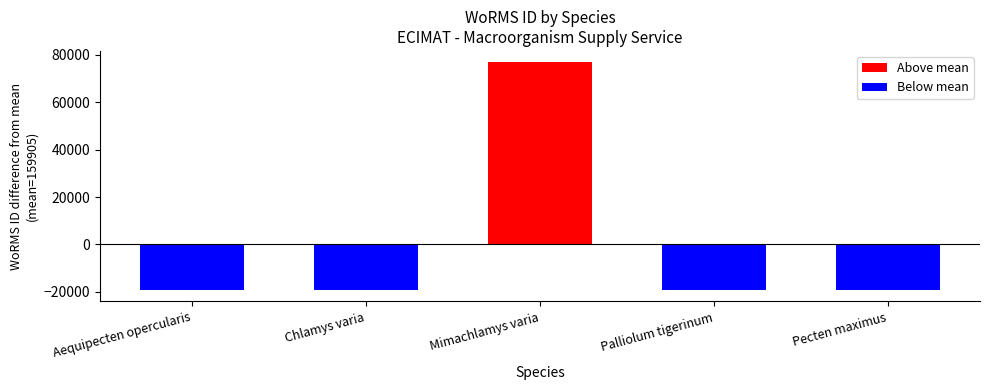

Count the number of data series in this chart.

2